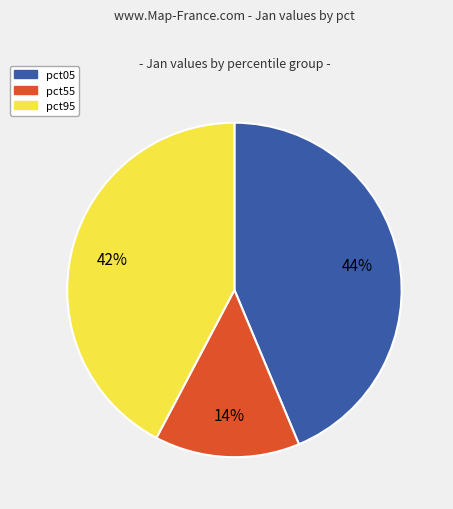

Does any single category account for the majority?

No